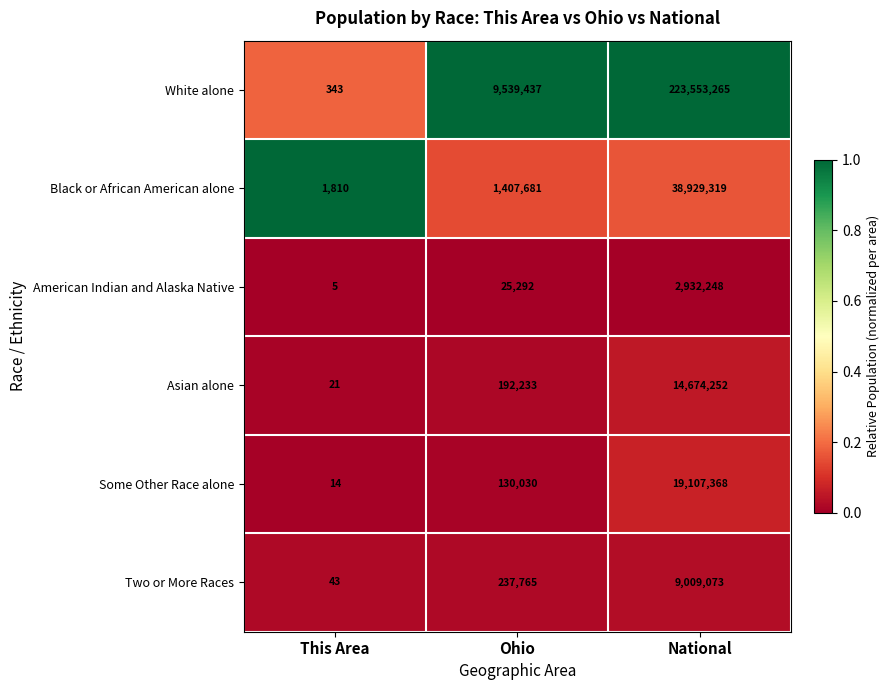

Reading left to right, transcribe all the data shown in this chart.

White alone: This Area=343	Ohio=9539437	National=223553265
Black or African American alone: This Area=1810	Ohio=1407681	National=38929319
American Indian and Alaska Native: This Area=5	Ohio=25292	National=2932248
Asian alone: This Area=21	Ohio=192233	National=14674252
Some Other Race alone: This Area=14	Ohio=130030	National=19107368
Two or More Races: This Area=43	Ohio=237765	National=9009073